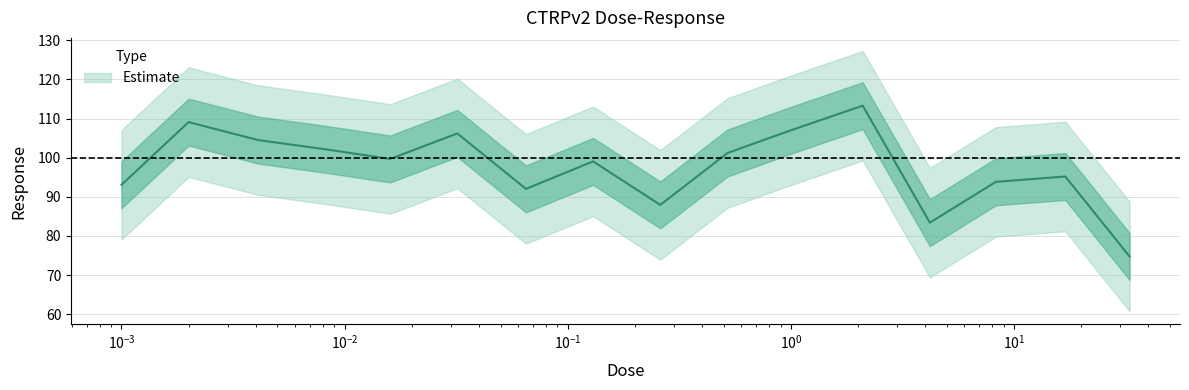

At which label is the value closest to 94?

8.3